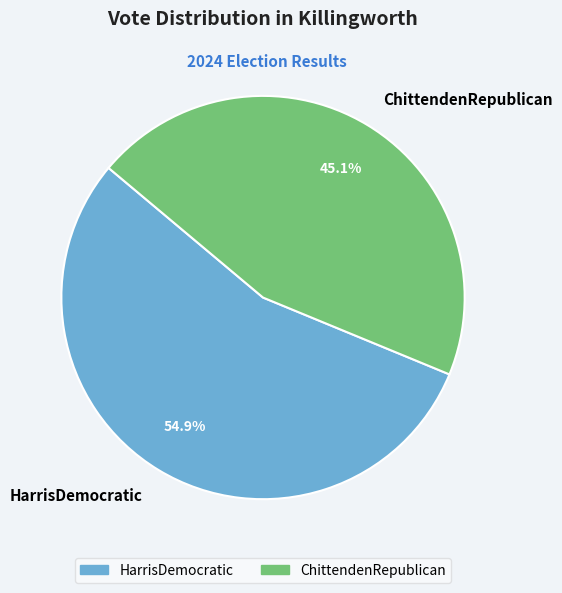

The HarrisDemocratic slice represents 55% of the pie. True or false?

True